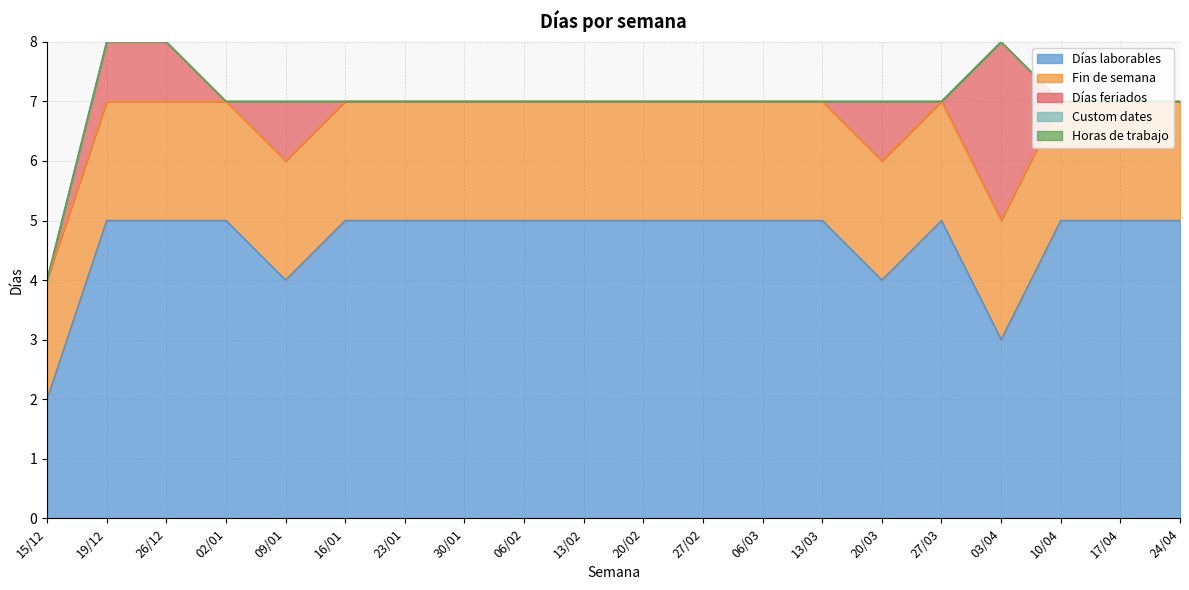

What is the greatest value displayed?

5